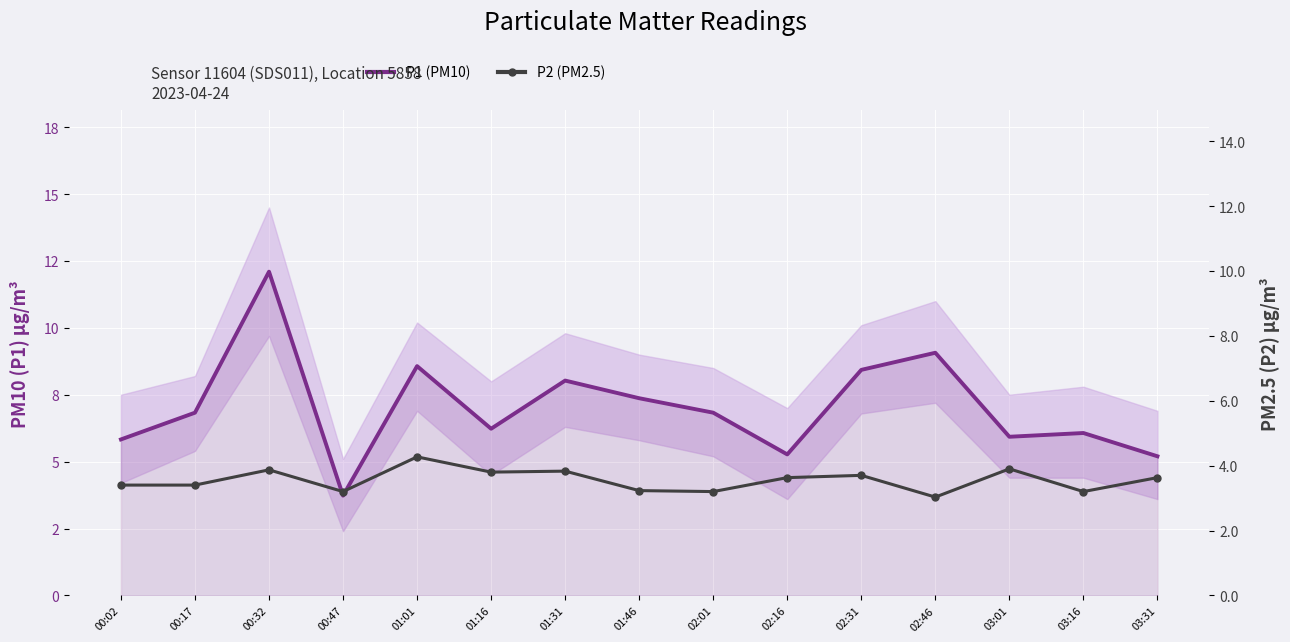

True or false: P2 (PM2.5) has a value of 3.9 at 03:01.

True